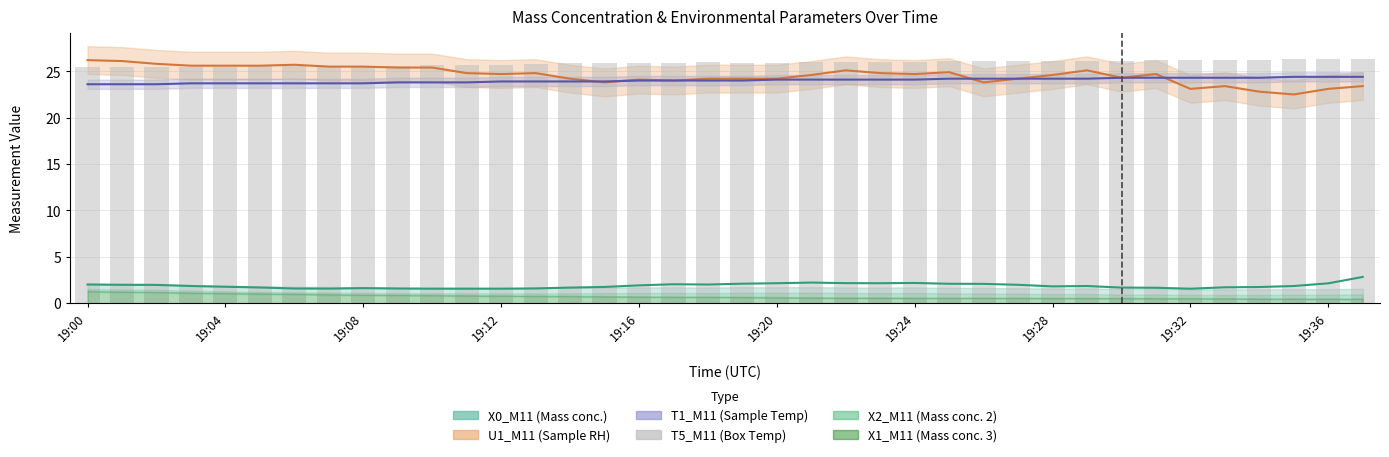

What is the maximum value shown in the chart?

26.3